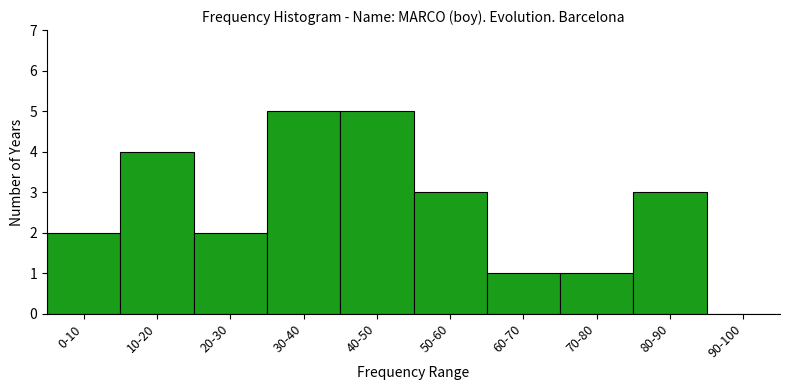

Reading left to right, transcribe all the data shown in this chart.

0-10=2	10-20=4	20-30=2	30-40=5	40-50=5	50-60=3	60-70=1	70-80=1	80-90=3	90-100=0